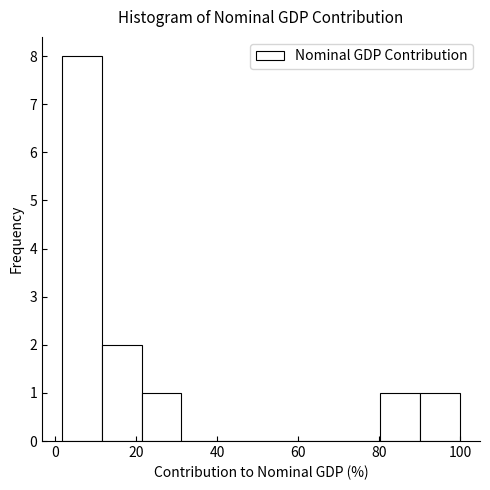

What is the height of the bar covering 12 to 22 on the x-axis? Neither the bar edges nor the heights are printed on the chart, so give them approximately, as read against the axes.

2